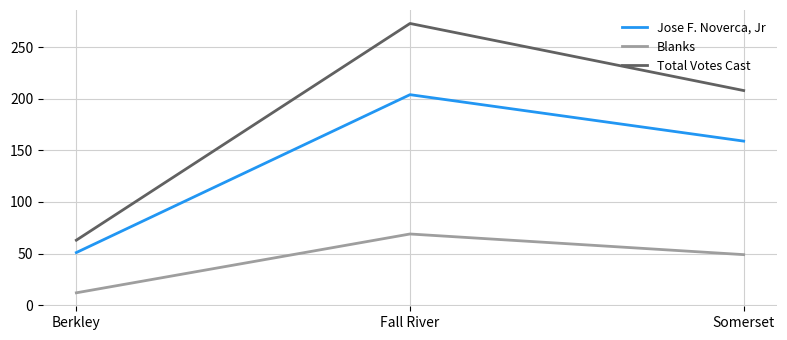

The Blanks series shows 84 at Somerset. True or false?

False